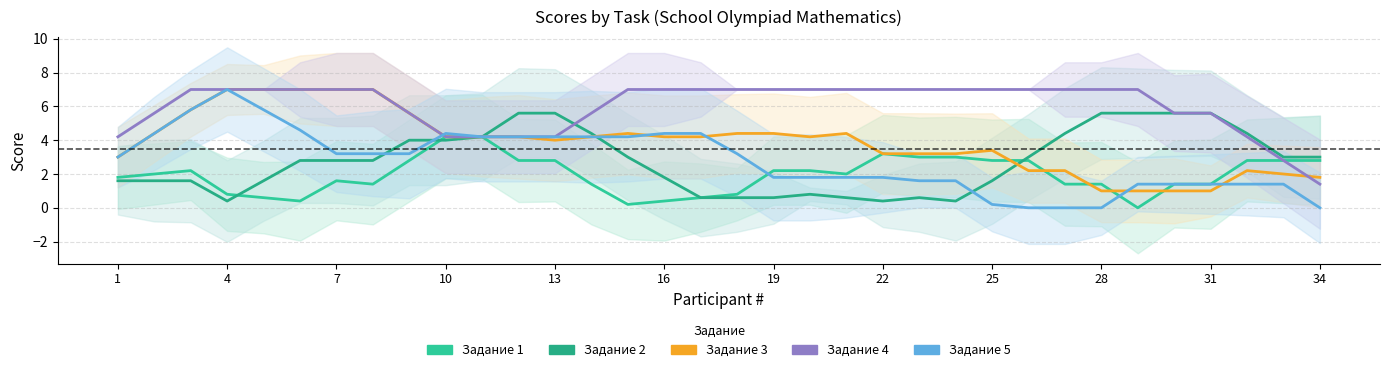

How many times do Задание 2 and Задание 1 cross each other?

3